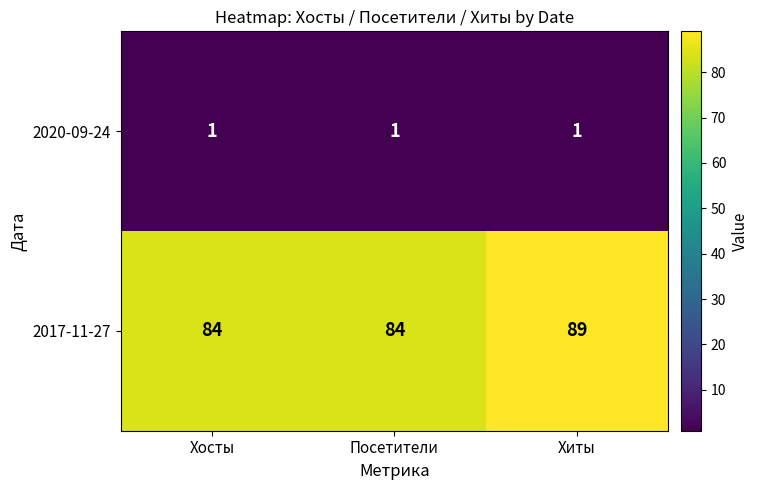

Reading left to right, extract all data points from this chart.

2020-09-24: Хосты=1	Посетители=1	Хиты=1
2017-11-27: Хосты=84	Посетители=84	Хиты=89